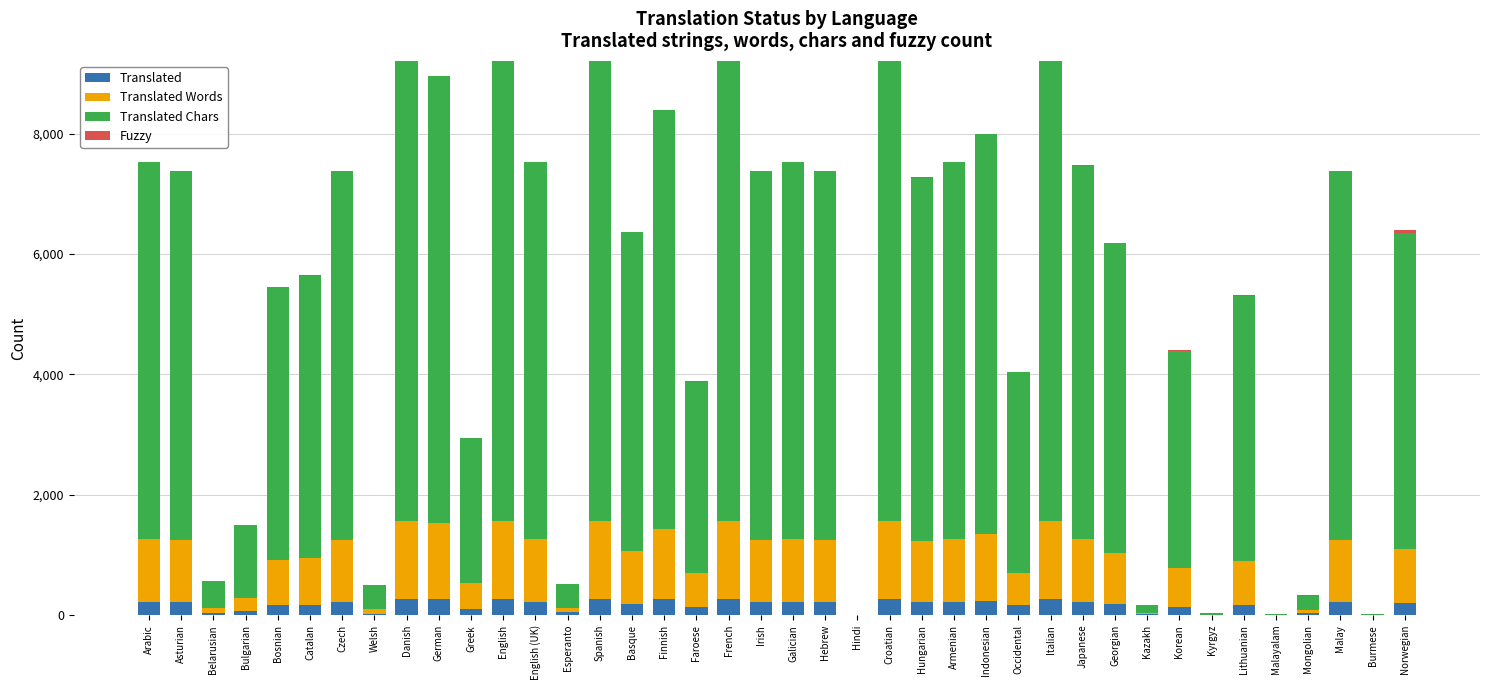

What is the highest value of the Translated series?

276